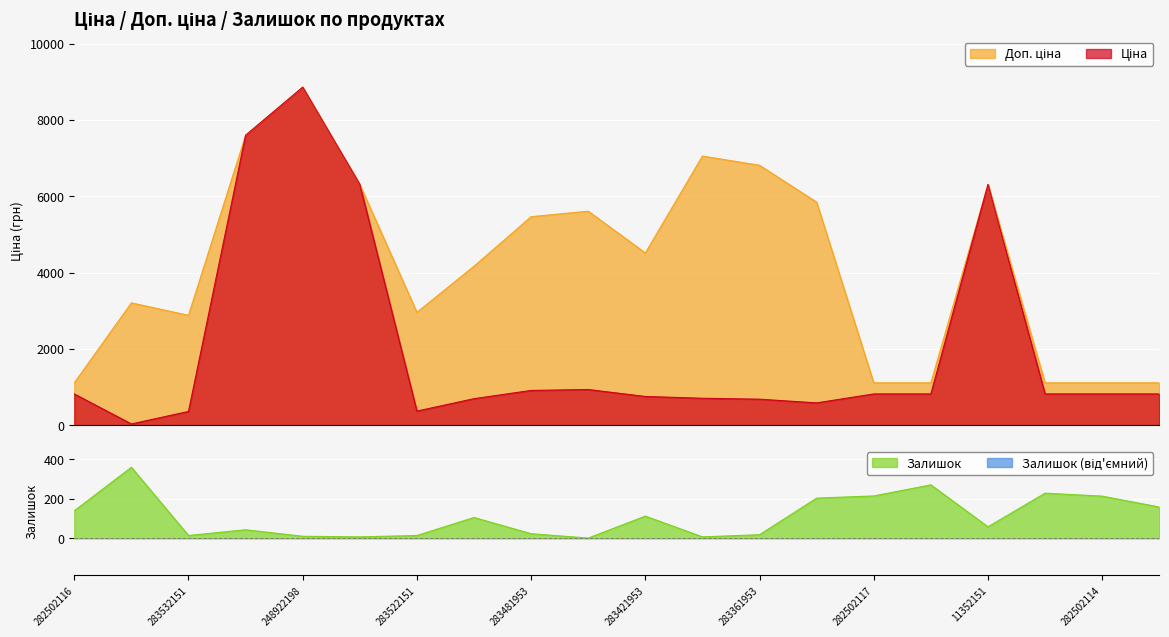

At which category is the sum across all series the highest?

248922198